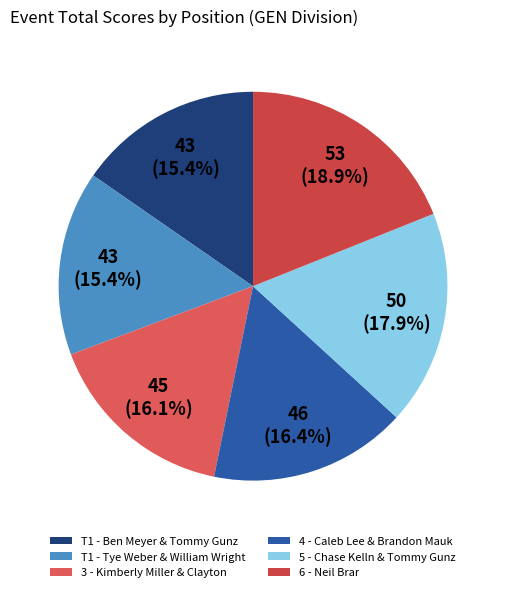

How many segments does this pie chart have?

6